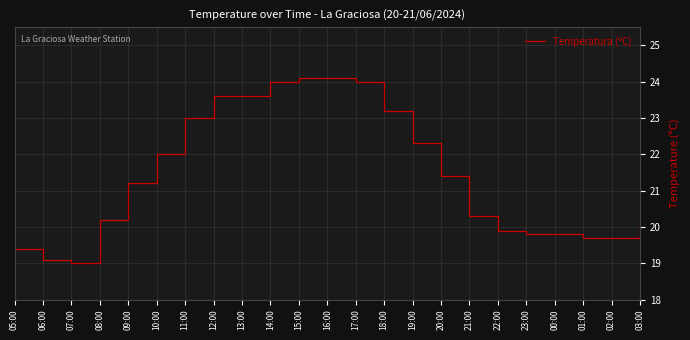

Is this an area chart (filled region under the line)?

No